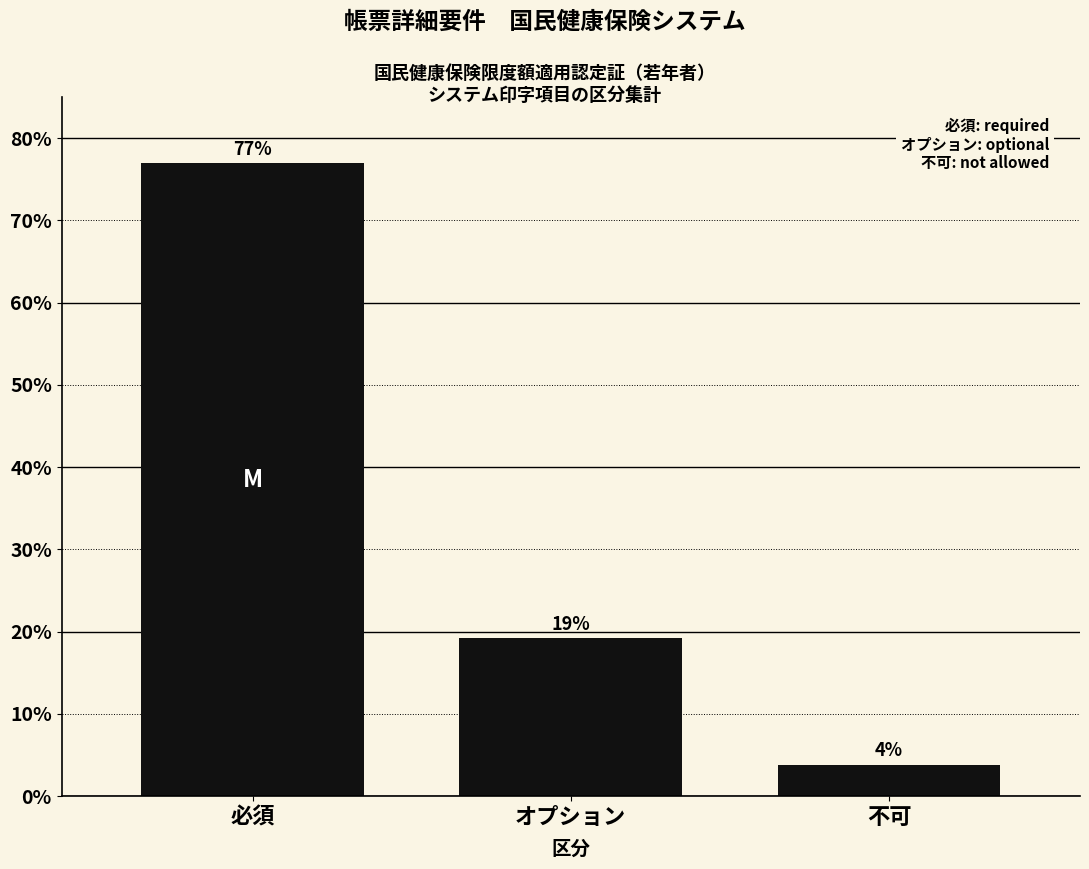

Does the chart contain any negative values?

No